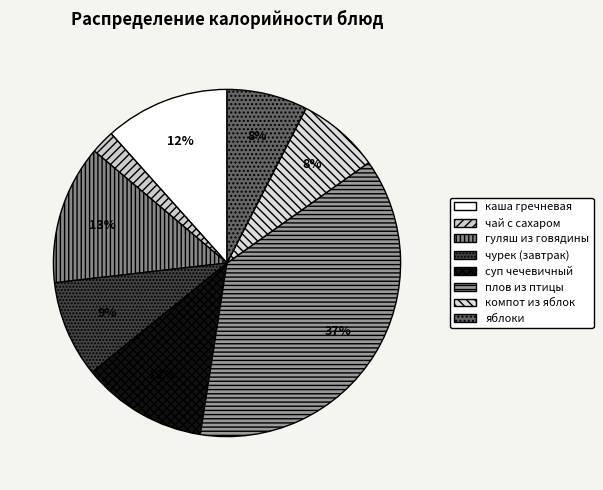

Rank the categories by value from lowest to highest.

чай с сахаром, яблоки, компот из яблок, чурек (завтрак), каша гречневая, суп чечевичный, гуляш из говядины, плов из птицы